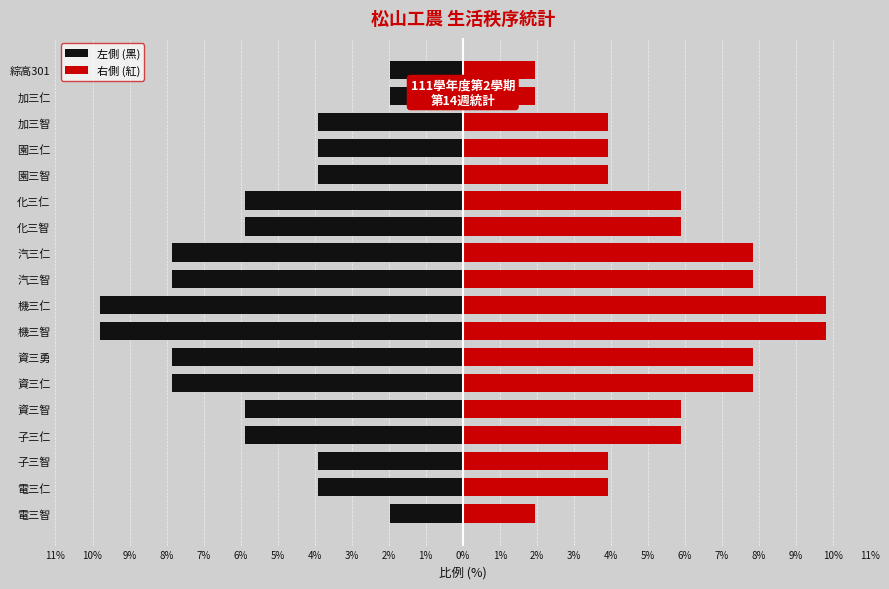

Is it true that 右側 (紅) equals 7.8 at 汽三仁?

True